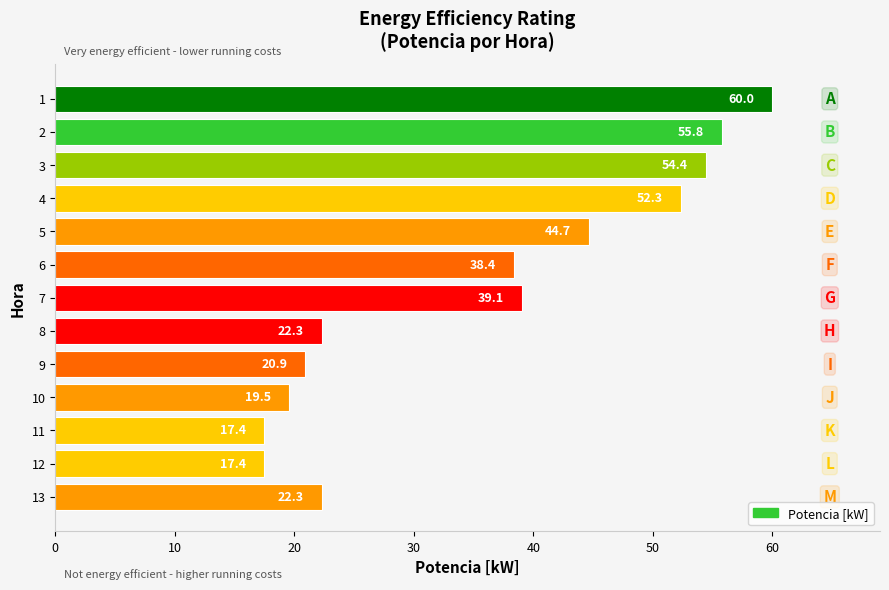

True or false: the data shows 5.6 at 11.

False